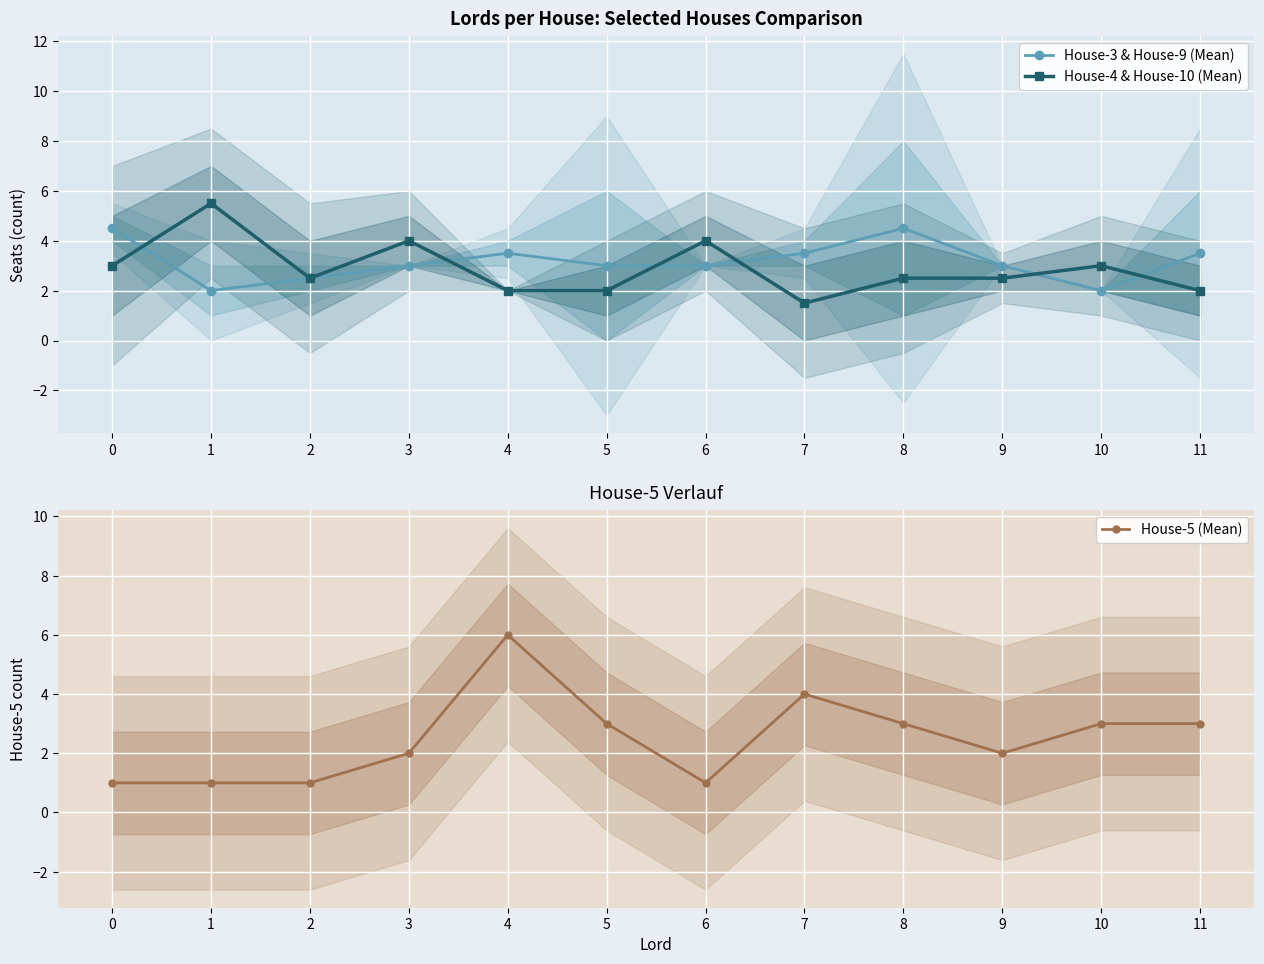

What are all the series names shown in the legend?

House-3 & House-9 (Mean), House-4 & House-10 (Mean), House-5 (Mean)